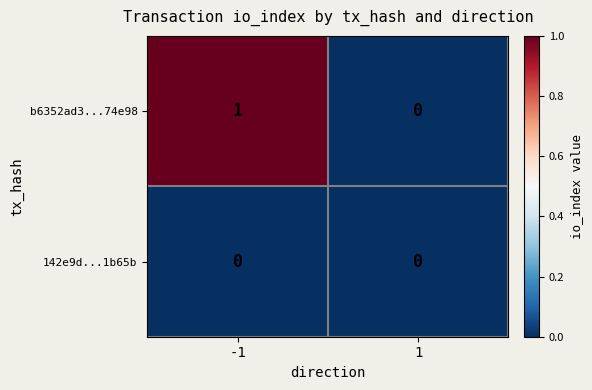

Reading right to left, transcribe all the data shown in this chart.

b6352ad3...74e98: 1=0	-1=1
142e9d...1b65b: 1=0	-1=0